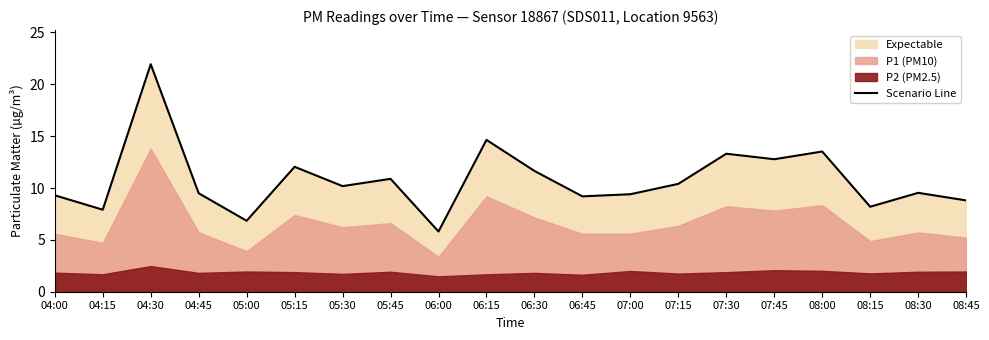

Where does the data first go above 10?

04:30